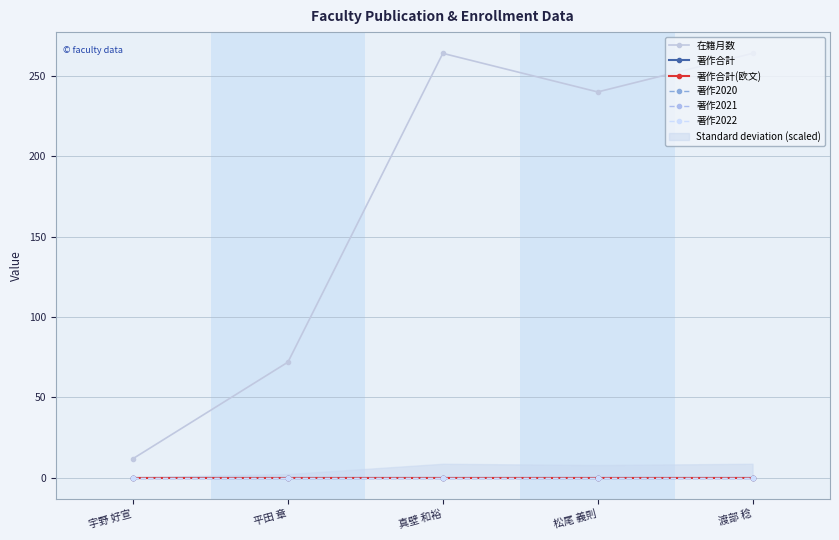

Reading left to right, transcribe all the data shown in this chart.

在籍月数: 12	72	264	240	264
著作合計: 0	0	0	0	0
著作合計(欧文): 0	0	0	0	0
著作2020: 0	0	0	0	0
著作2021: 0	0	0	0	0
著作2022: 0	0	0	0	0